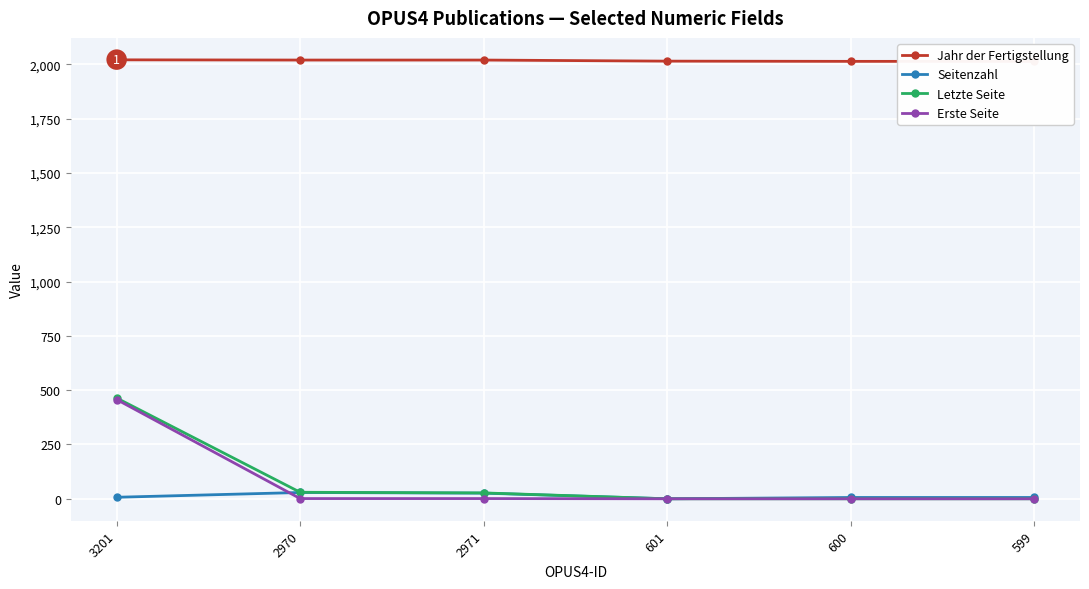

Where is Seitenzahl nearest to the value 14?

3201